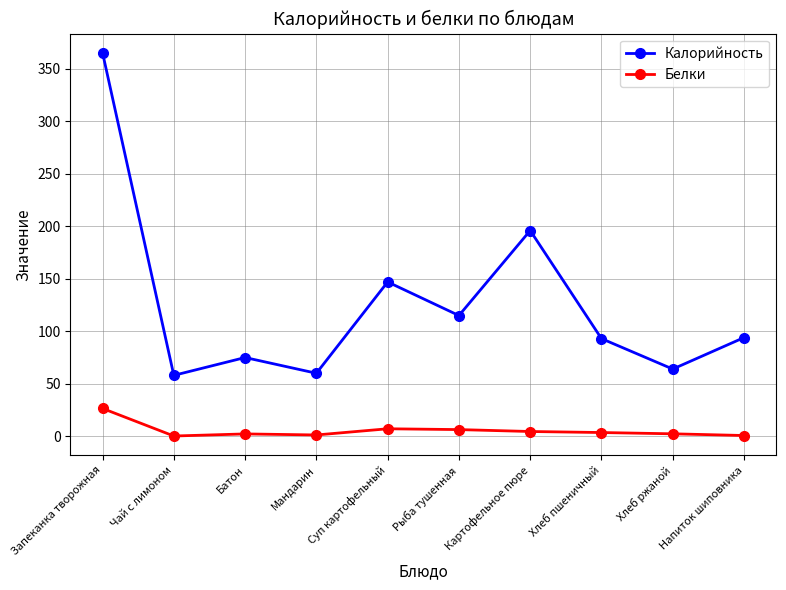

True or false: Калорийность has a value of 17.1 at Мандарин.

False